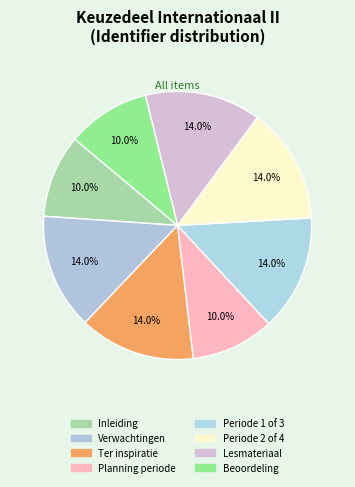

True or false: Periode 2 of 4 accounts for 14% of the total.

True